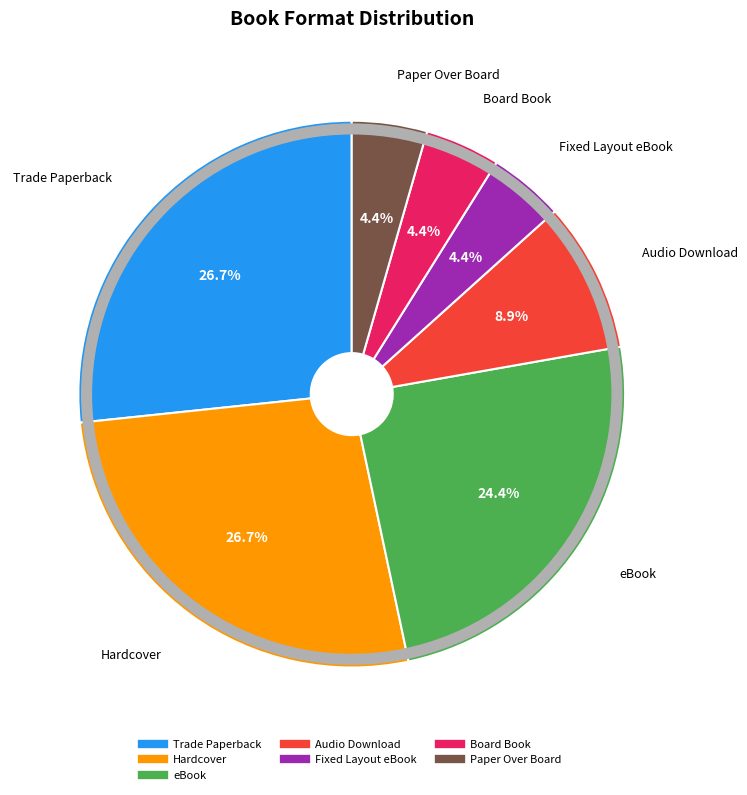

Count the number of slices in the pie.

7